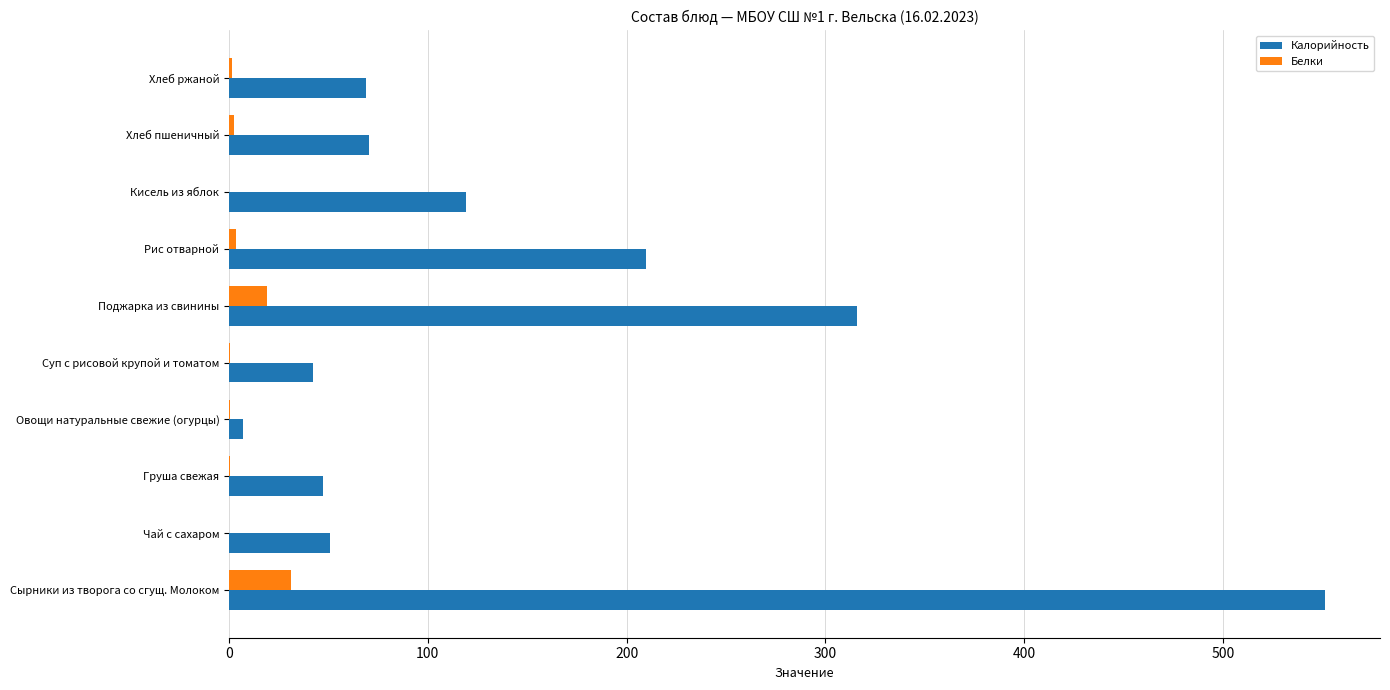

What is the sum of all Калорийность values?

1482.2